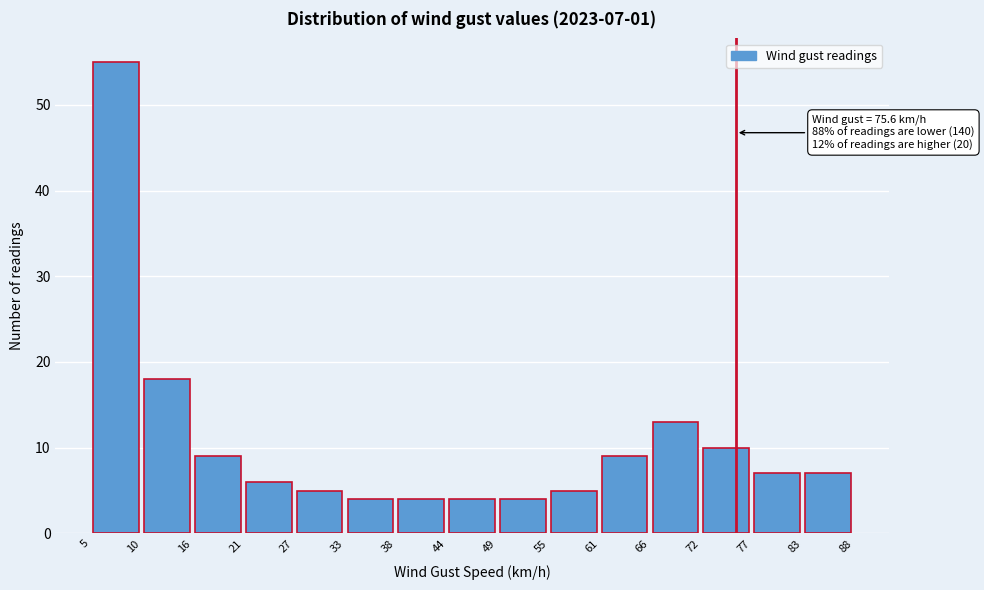

Which range on the x-axis has the tallest bar?

5 to 10